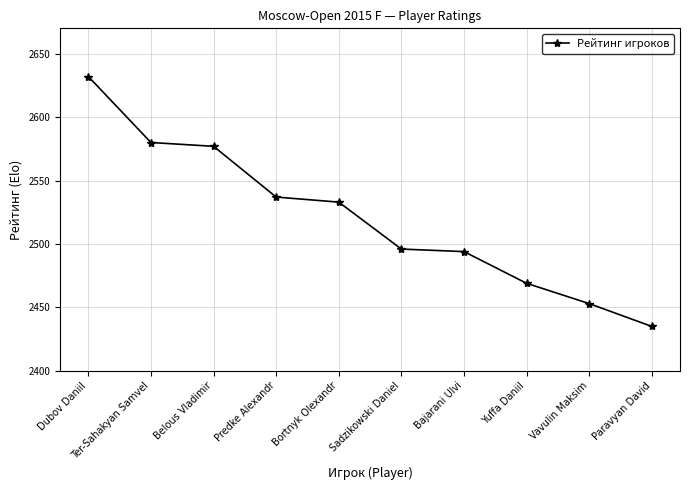

Reading left to right, list all the values displayed in this chart.

Dubov Daniil=2632	Ter-Sahakyan Samvel=2580	Belous Vladimir=2577	Predke Alexandr=2537	Bortnyk Olexandr=2533	Sadzikowski Daniel=2496	Bajarani Ulvi=2494	Yuffa Daniil=2469	Vavulin Maksim=2453	Paravyan David=2435